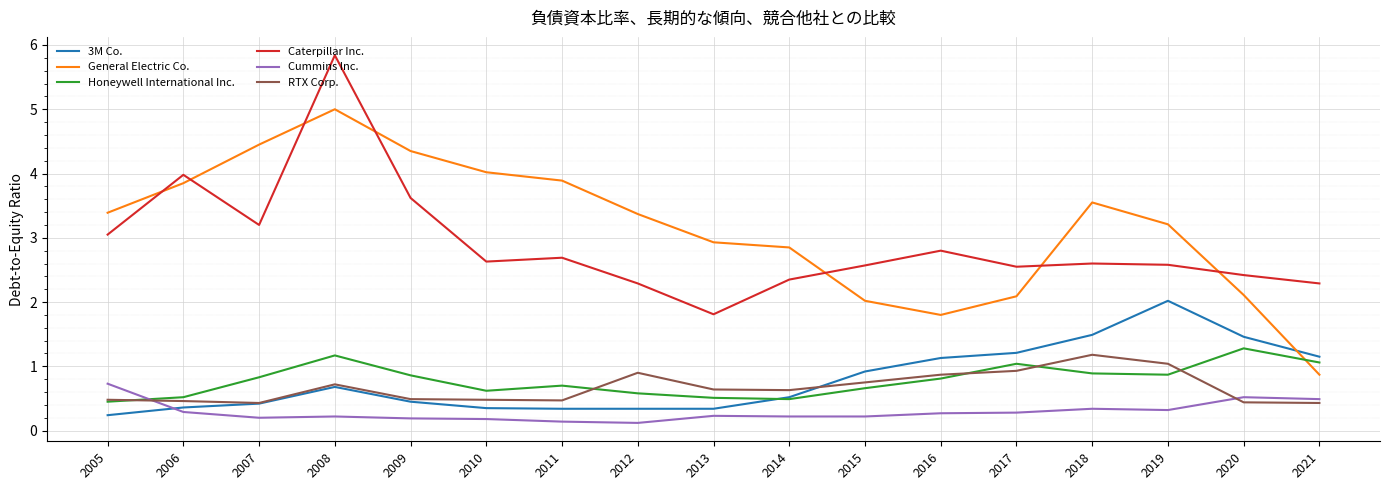

True or false: Caterpillar Inc. and Cummins Inc. intersect in this chart.

False